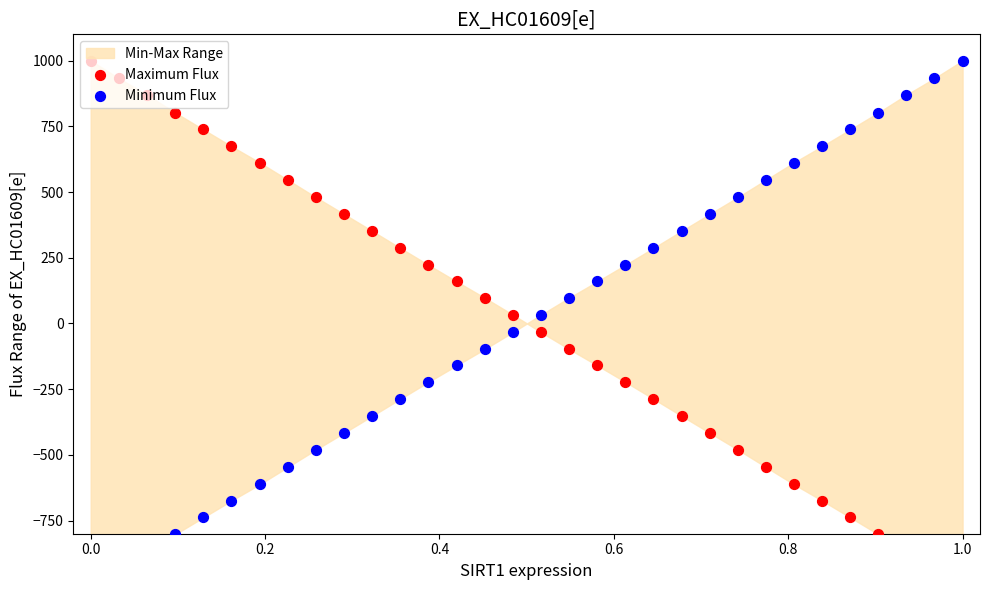

Which series reaches the minimum Y coordinate?

Maximum Flux